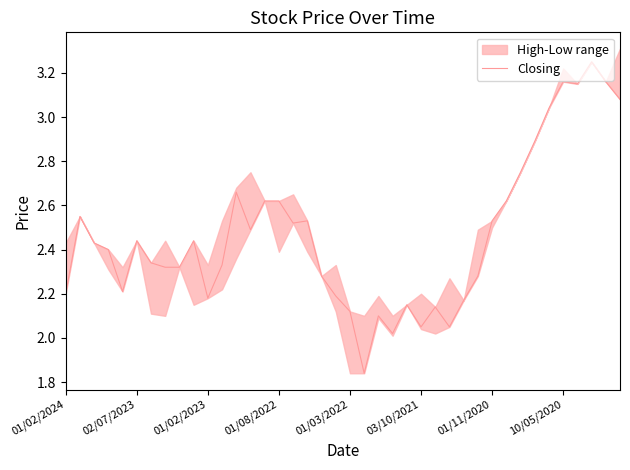

Is it true that the value at 01/11/2020 is 1.5?

False